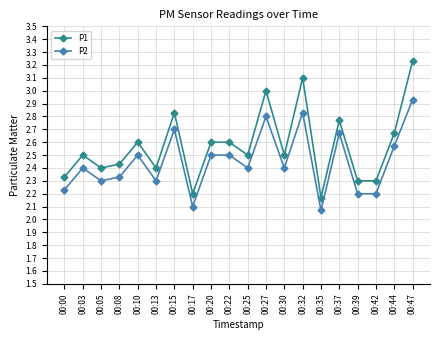

What are all the series names shown in the legend?

P1, P2